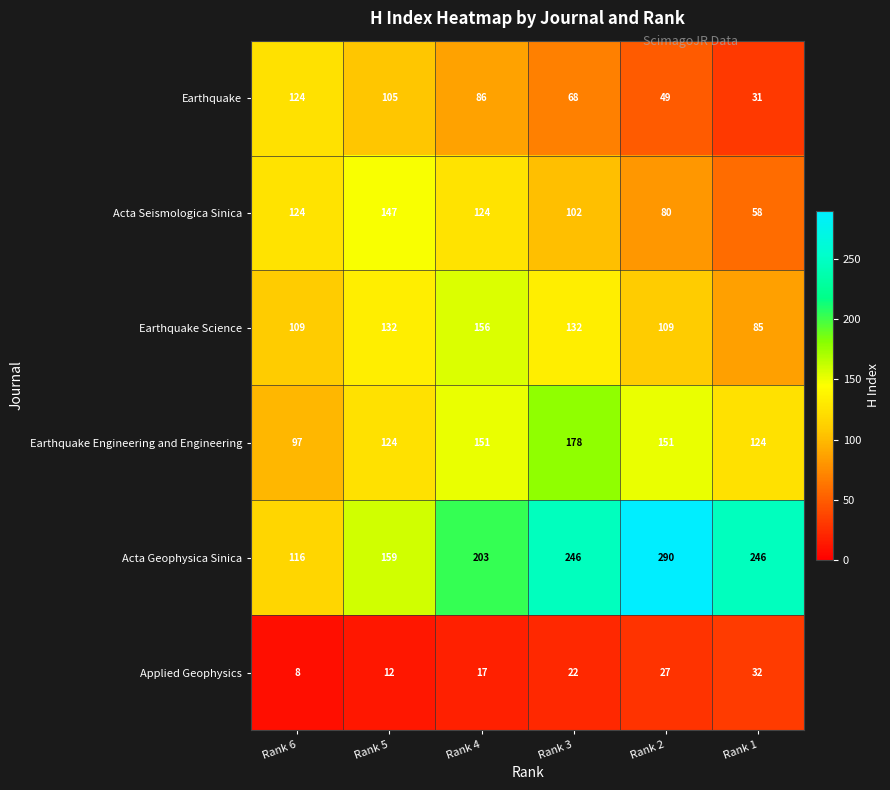

The Applied Geophysics series shows 12 at Rank 5. True or false?

True